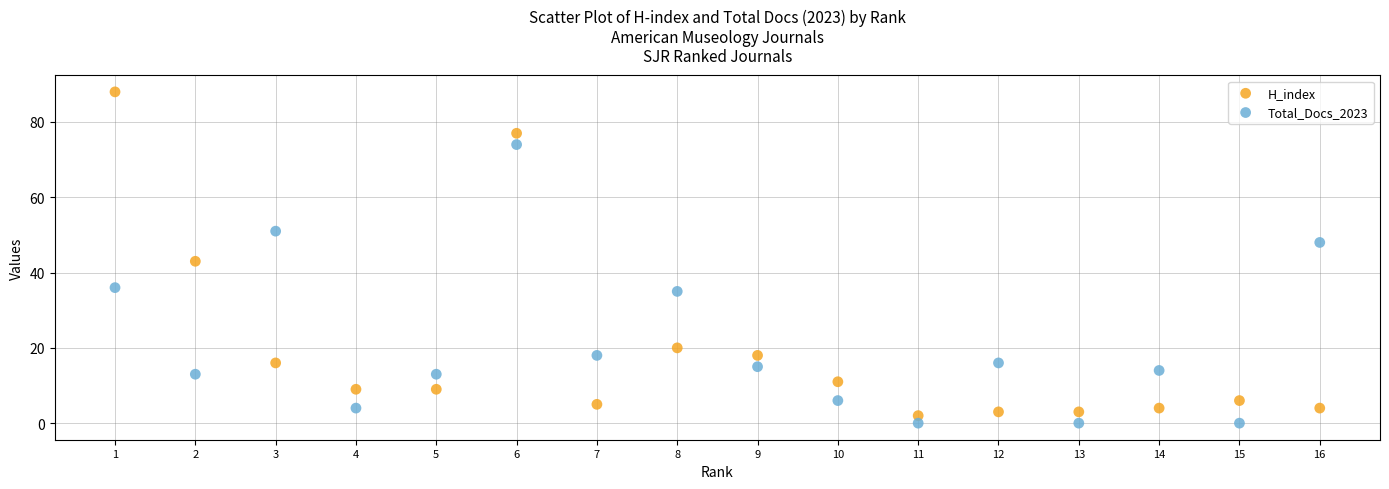

Across all series, what Y value is closest to 44?

43